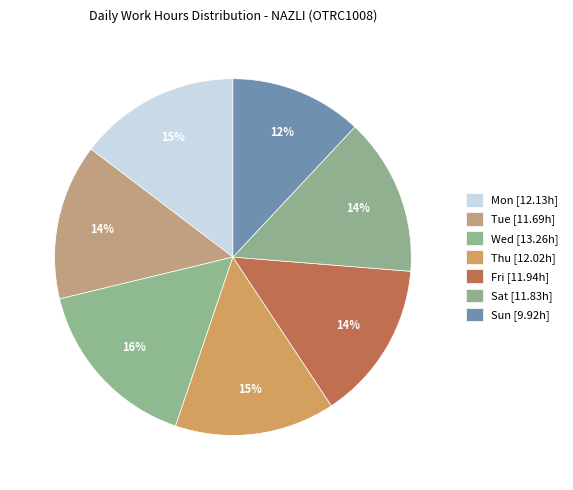

Combined, do Tue and Thu account for over 50%?

No